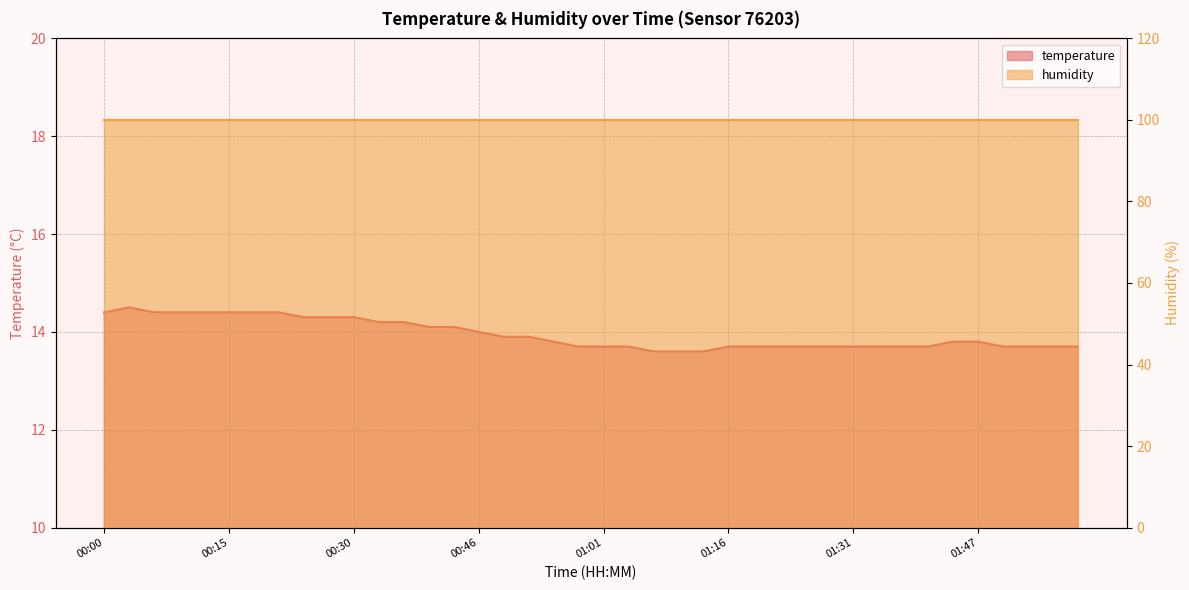

Reading right to left, what are all the values shown in this chart?

13.7	13.7	13.7	13.7	13.8	13.8	13.7	13.7	13.7	13.7	13.7	13.7	13.7	13.7	13.7	13.6	13.6	13.6	13.7	13.7	13.7	13.8	13.9	13.9	14.0	14.1	14.1	14.2	14.2	14.3	14.3	14.3	14.4	14.4	14.4	14.4	14.4	14.4	14.5	14.4